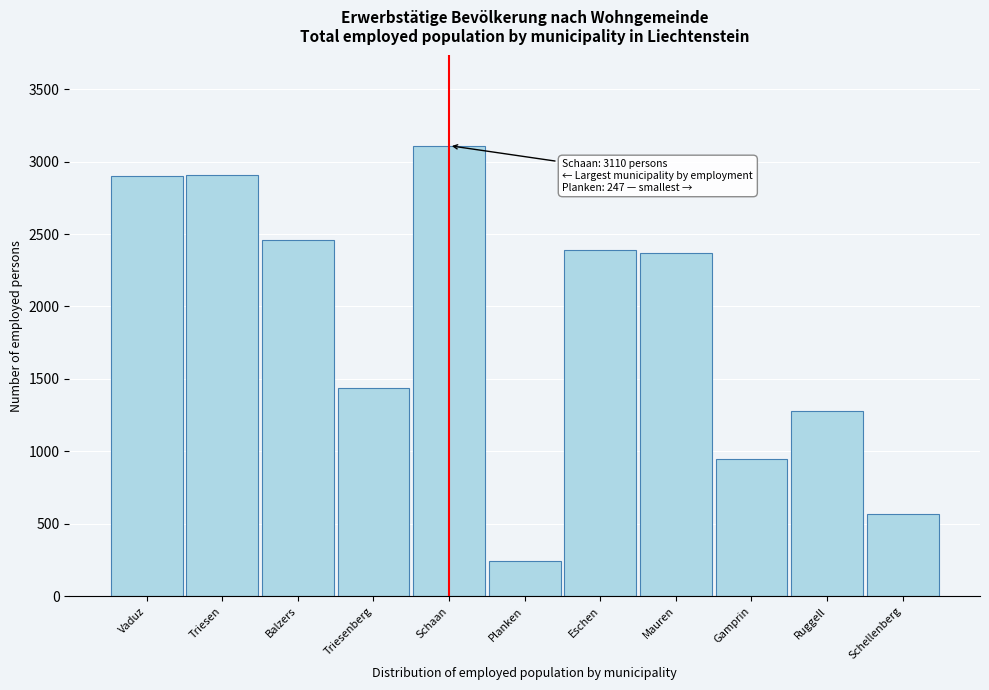

The value at Mauren is 2371. True or false?

True